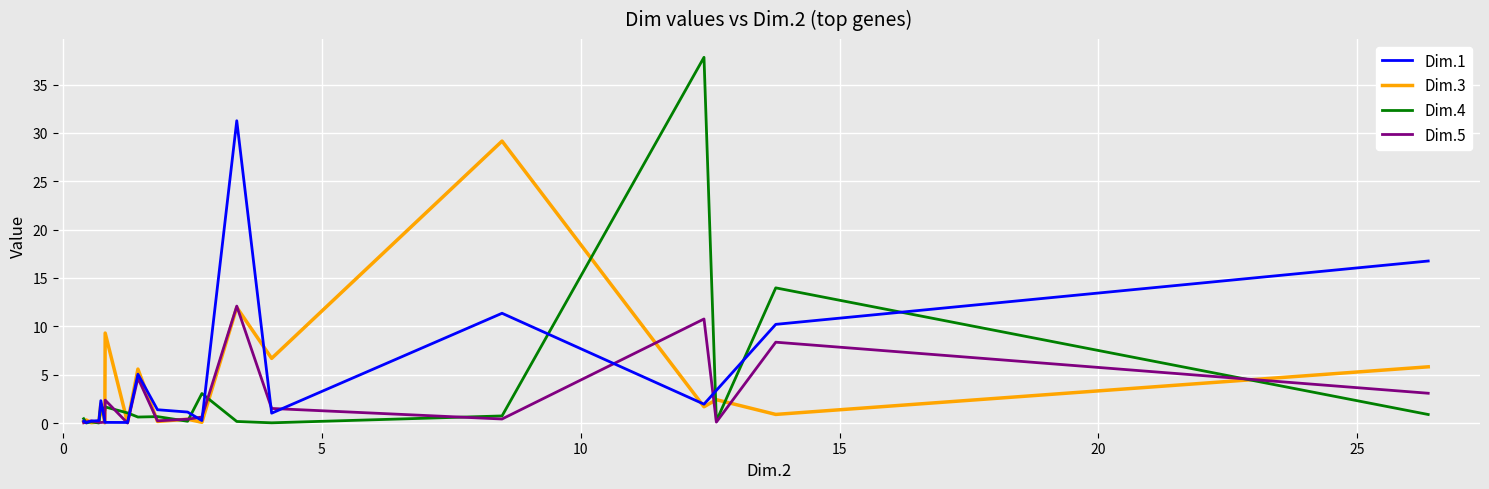

What is the average value of the Dim.1 series?

4.6